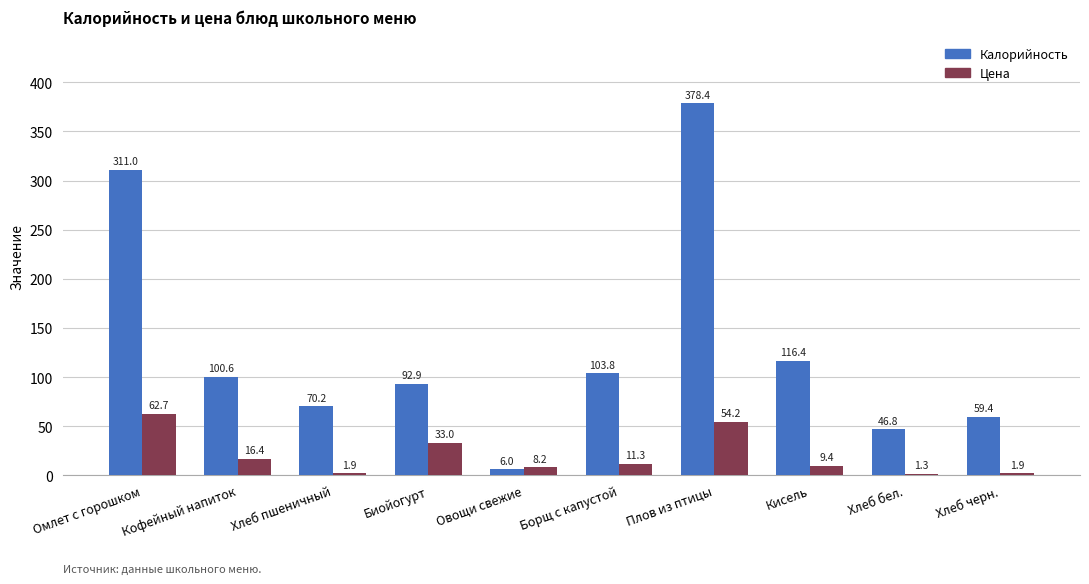

At which category does the chart reach its peak across all series?

Плов из птицы